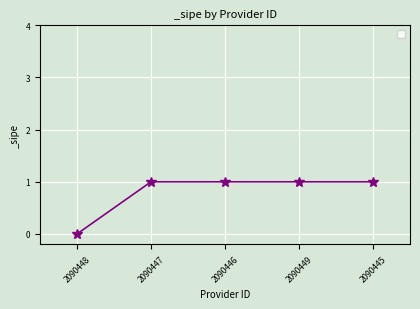

How many categories are shown in the chart?

5